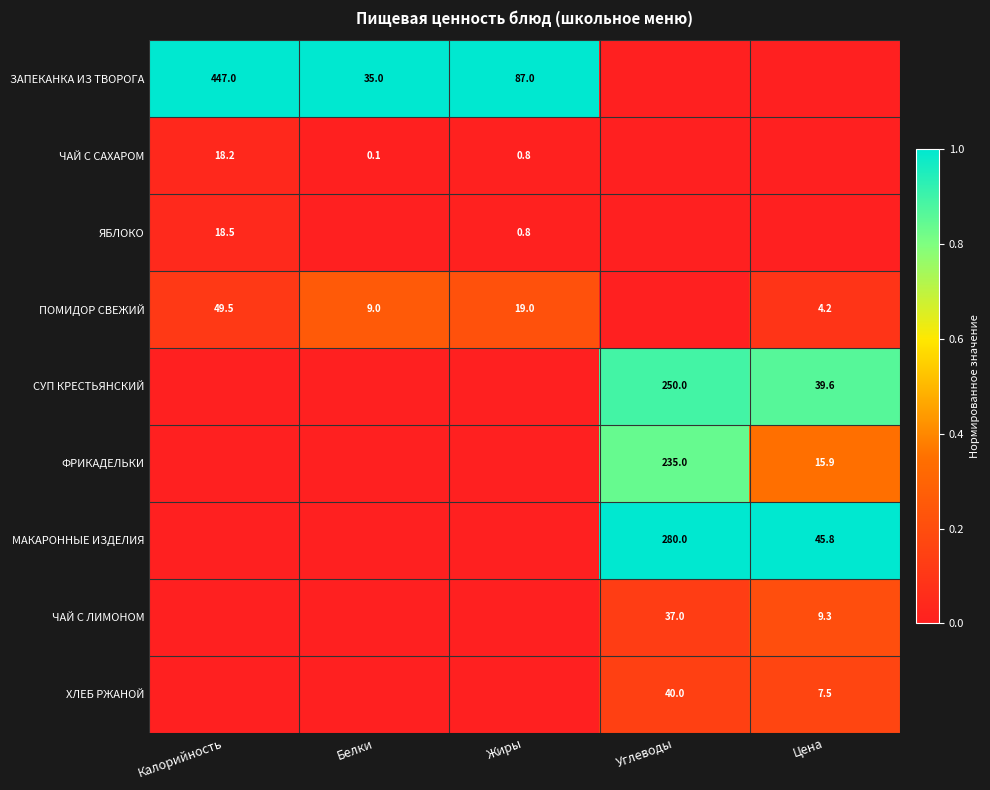

Is the value of ЗАПЕКАНКА ИЗ ТВОРОГА at Калорийность greater than the value of МАКАРОННЫЕ ИЗДЕЛИЯ at Цена?

Yes